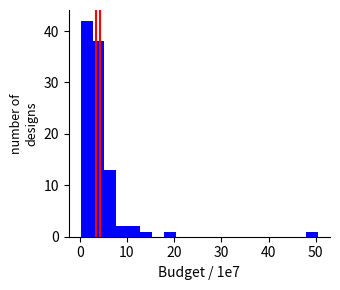

Read against the x-axis, roughly where is the centre of the tallest bar?

1